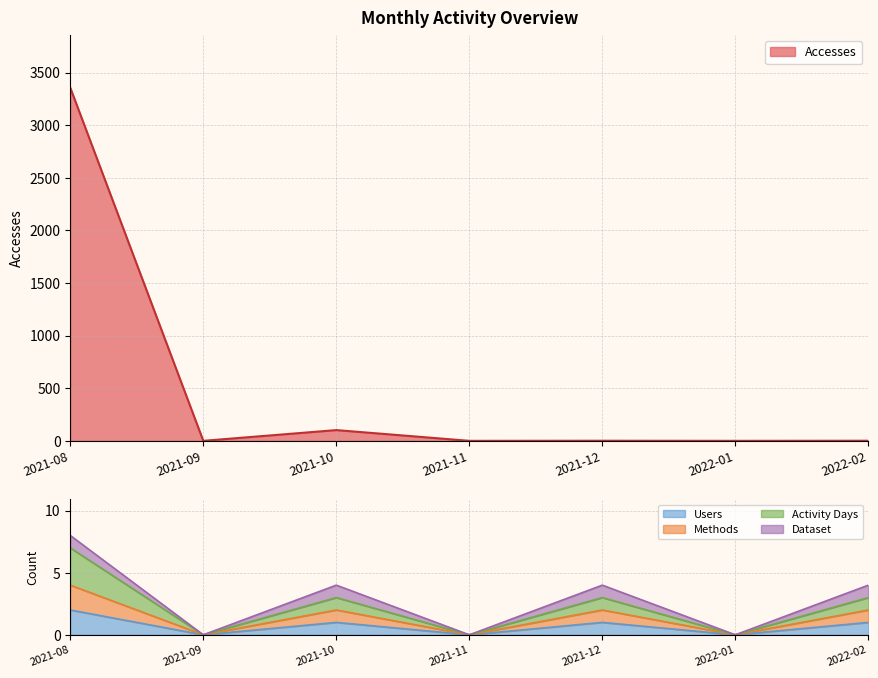

How many categories are shown in the chart?

7